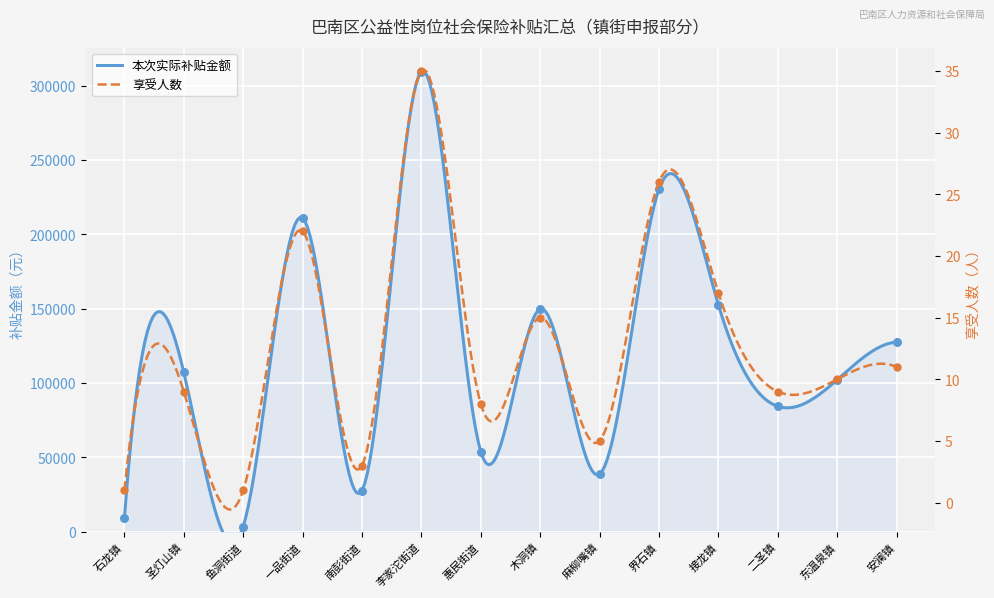

Which series has the largest total across all categories?

本次实际补贴金额